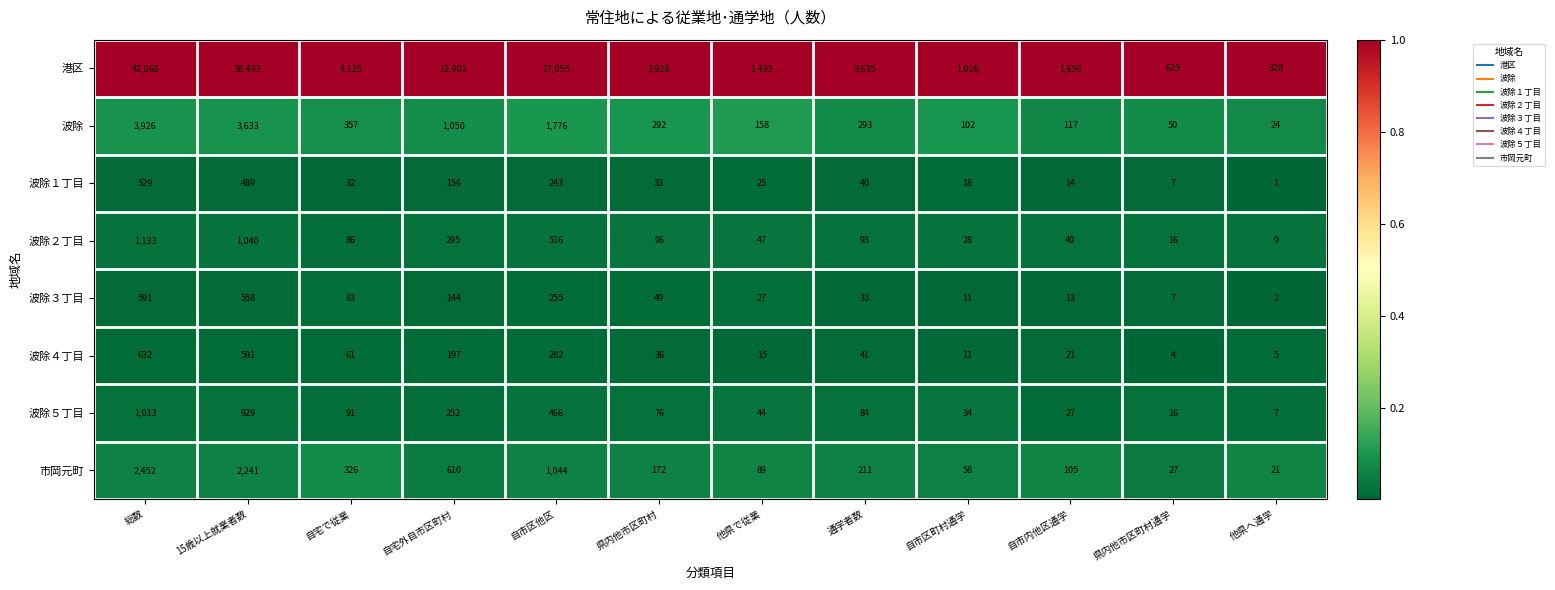

What is the sum of the 波除１丁目 values at 自市内他区通学 and 自宅で従業?

46